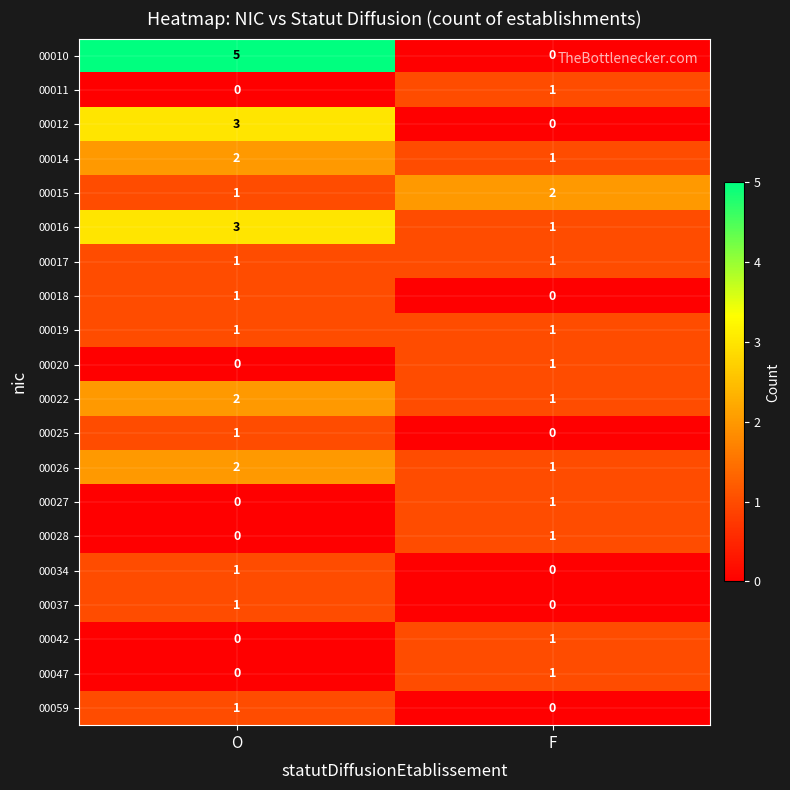

Count the number of data series in this chart.

20